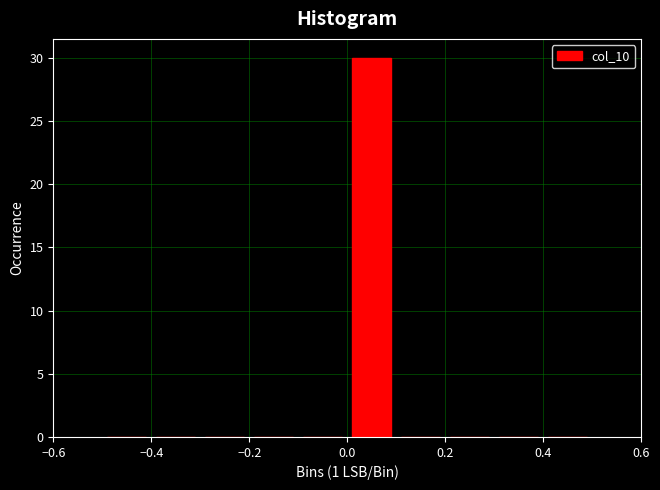

Reading left to right, list every bar in this chart as the range it spans on the x-axis followed by its height. The values are not printed on the chart, so give them approximately, as read against the axis.

-0.5 to -0.4: 0
-0.4 to -0.3: 0
-0.3 to -0.2: 0
-0.2 to -0.1: 0
-0.1 to 0.0: 0
0.0 to 0.1: 30
0.1 to 0.2: 0
0.2 to 0.3: 0
0.3 to 0.4: 0
0.4 to 0.5: 0